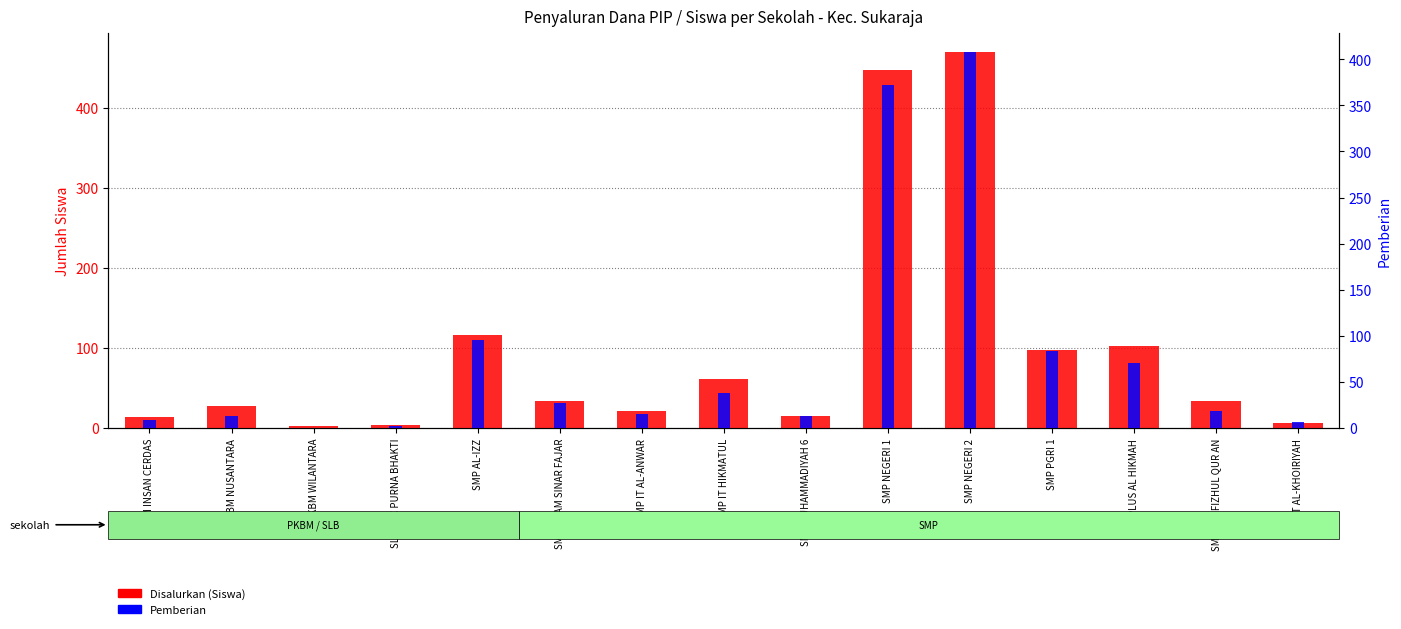

The Pemberian series shows 0 at PKBM WILANTARA. True or false?

True